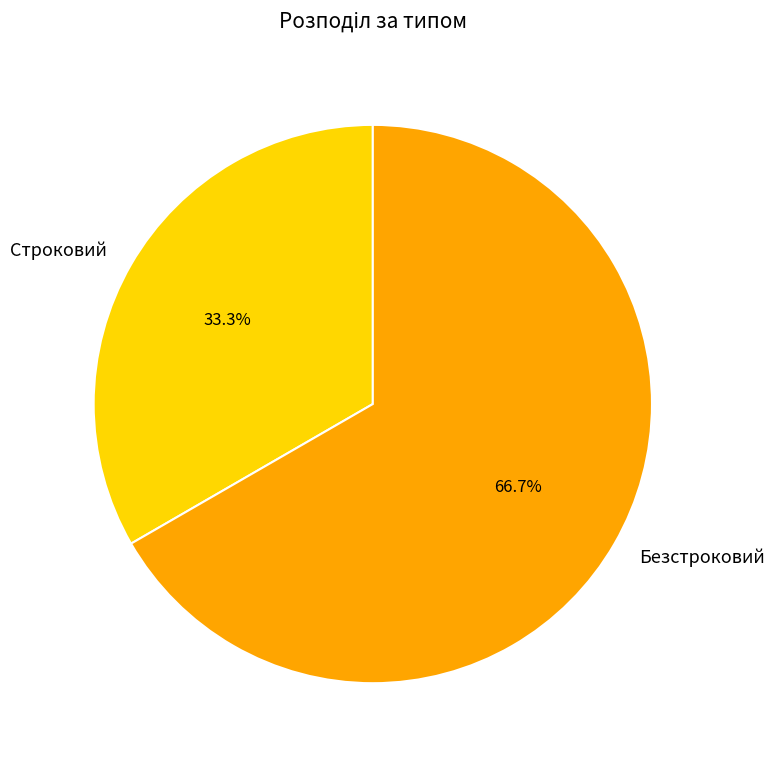

To the nearest percent, what is the average slice percentage?

50%